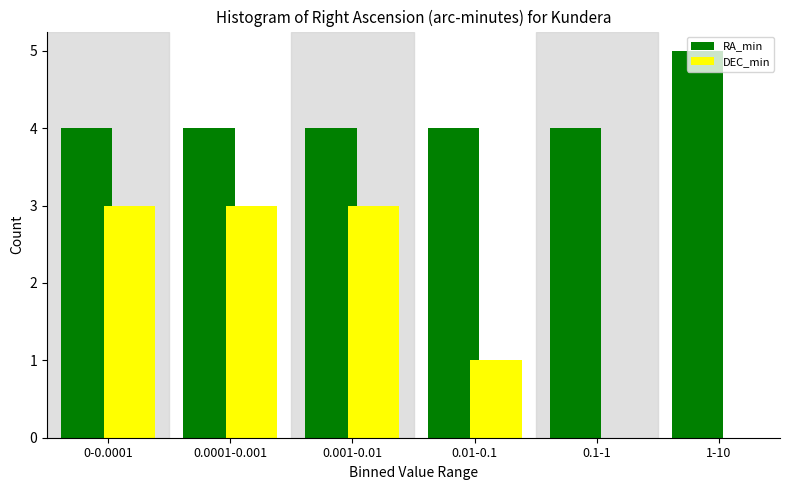

The RA_min series shows 8 at 1-10. True or false?

False